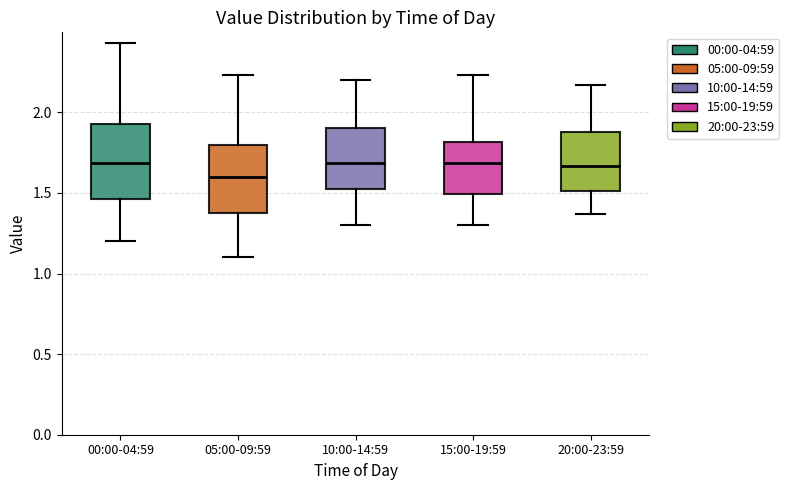

Where does the upper whisker of the box for 10:00-14:59 end on the y-axis? The values are not printed on the chart, so give them approximately, as read against the axis.

2.20